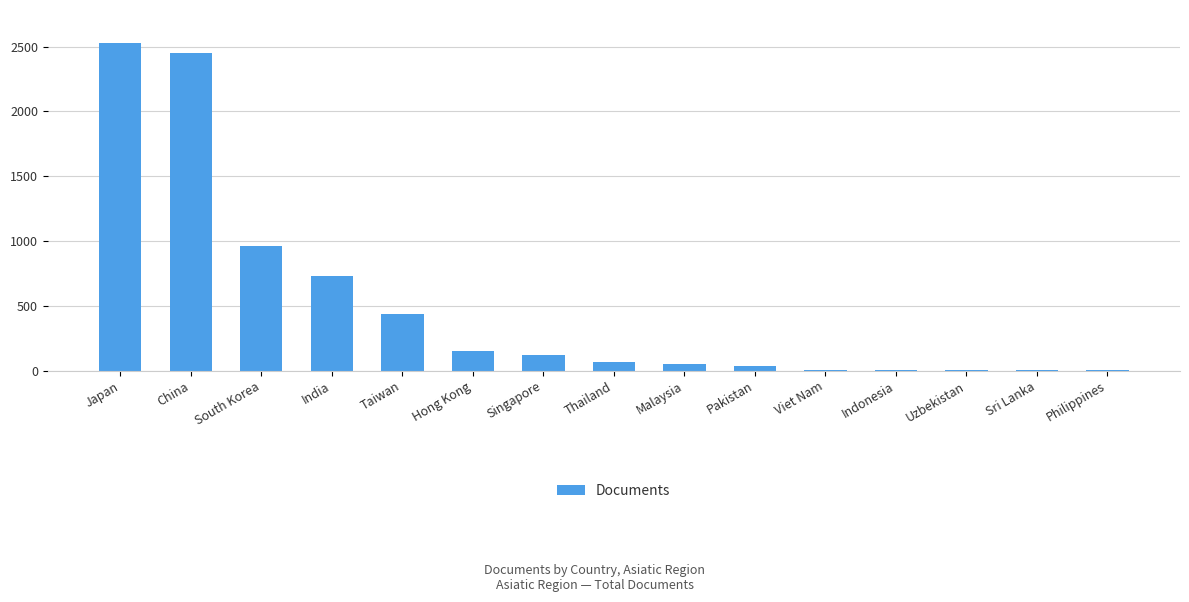

What is the sum of the values at India and Thailand?

796